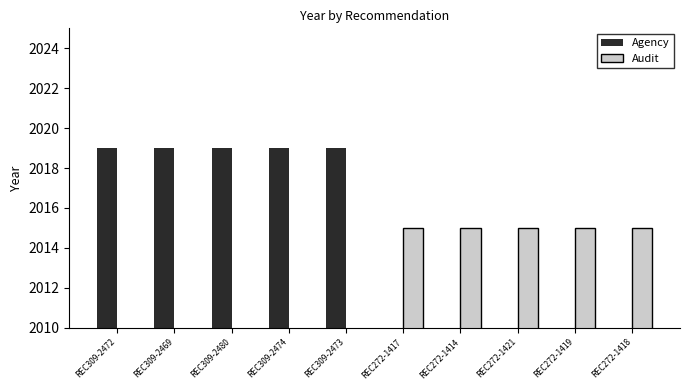

Which category has the lowest value in the Audit series?

REC309-2472